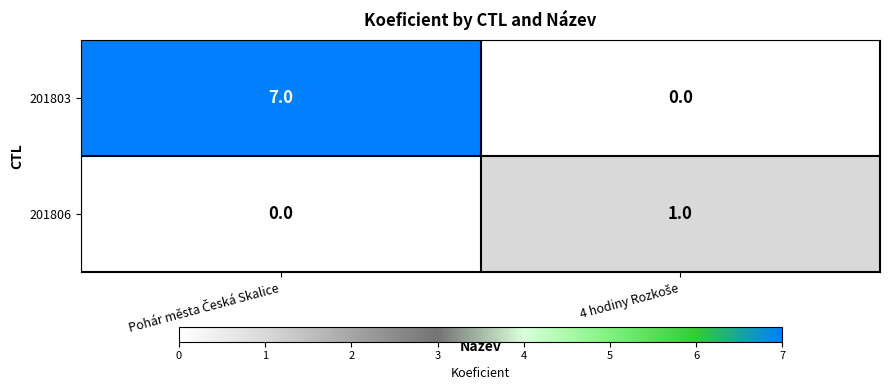

Which series has the largest range (max minus min)?

201803